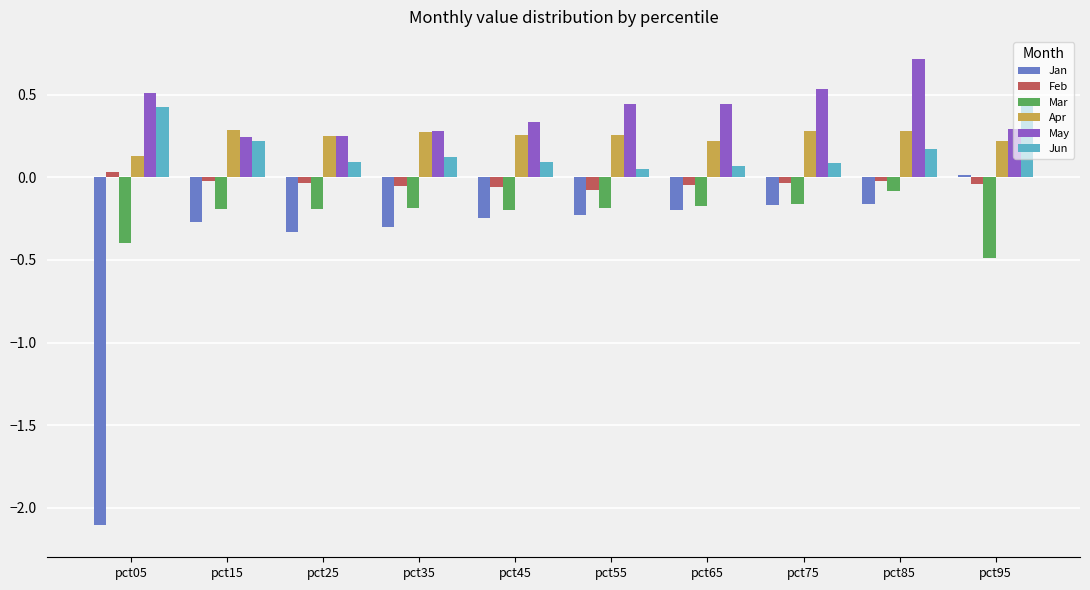

At how many categories does at least one series exceed -1?

10